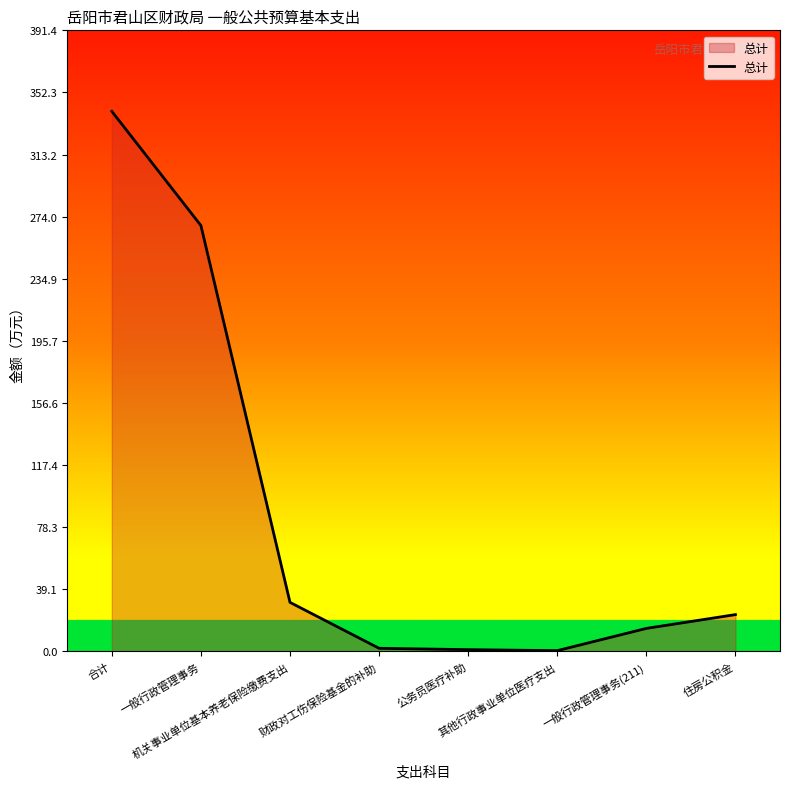

Is it true that the value at 一般行政管理事务(211) is 14.5?

True